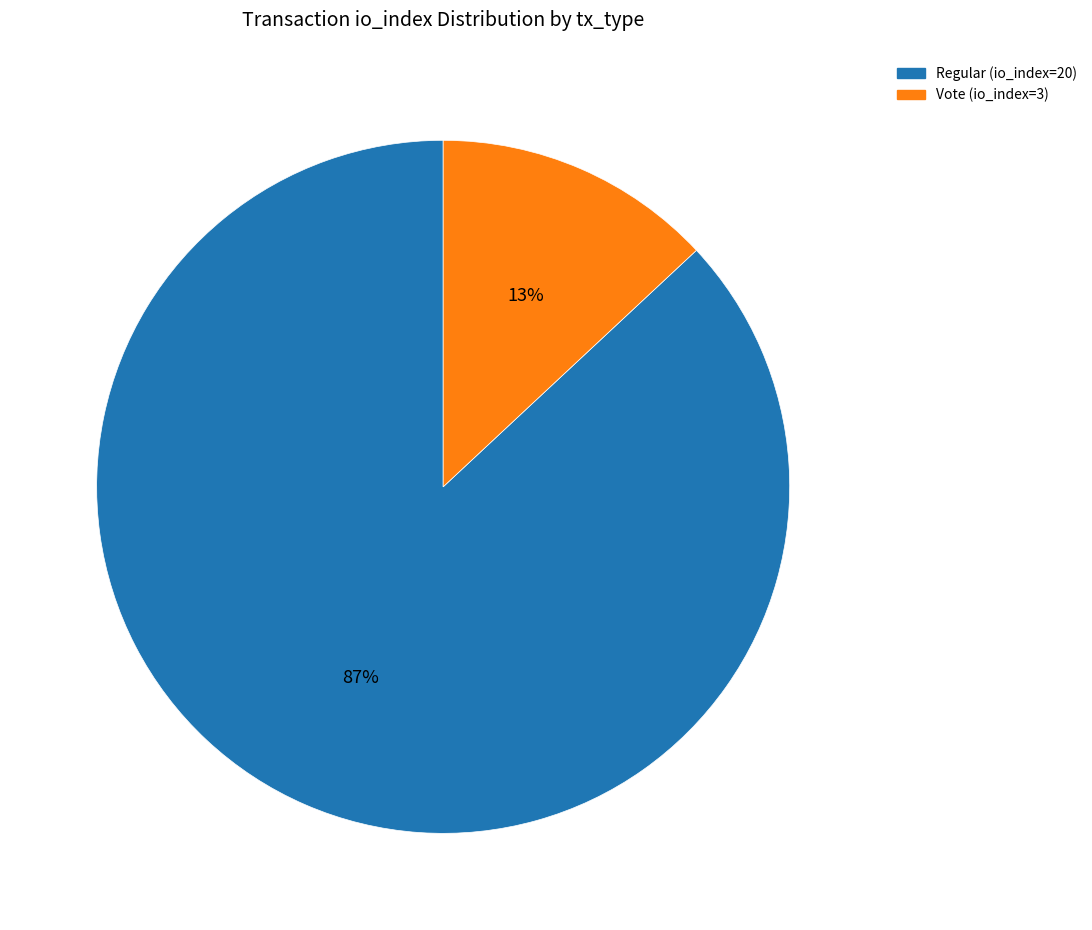

Which category has the smallest portion of the pie?

Vote (io_index=3)